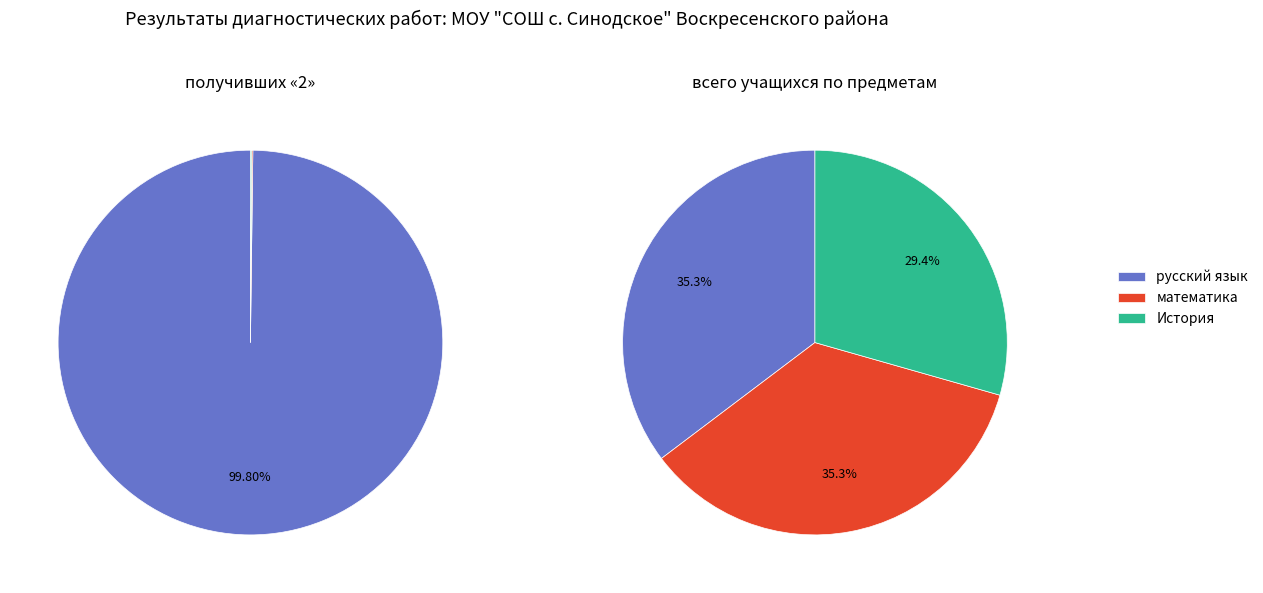

Is it true that История is 0% of the pie?

True